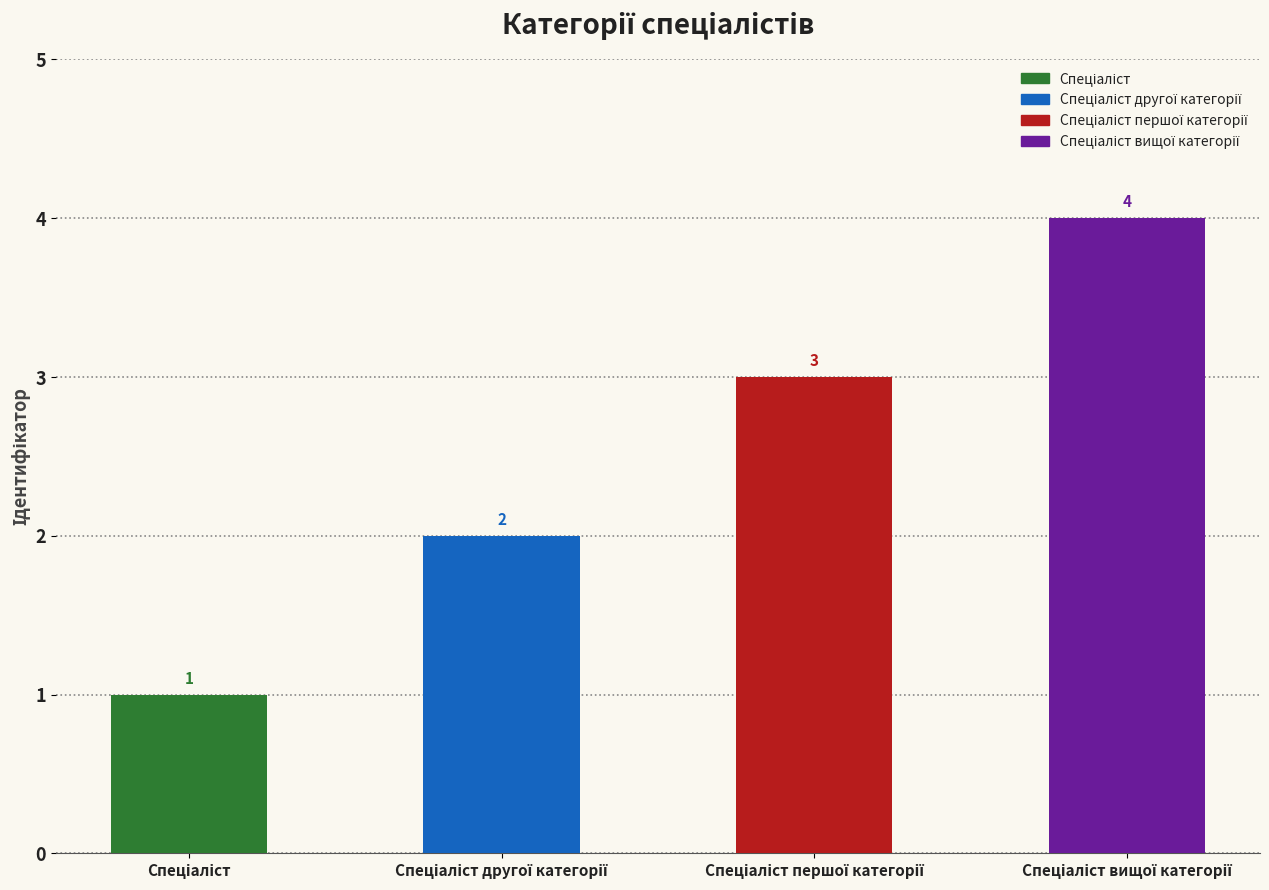

Read the value at Спеціаліст.

1